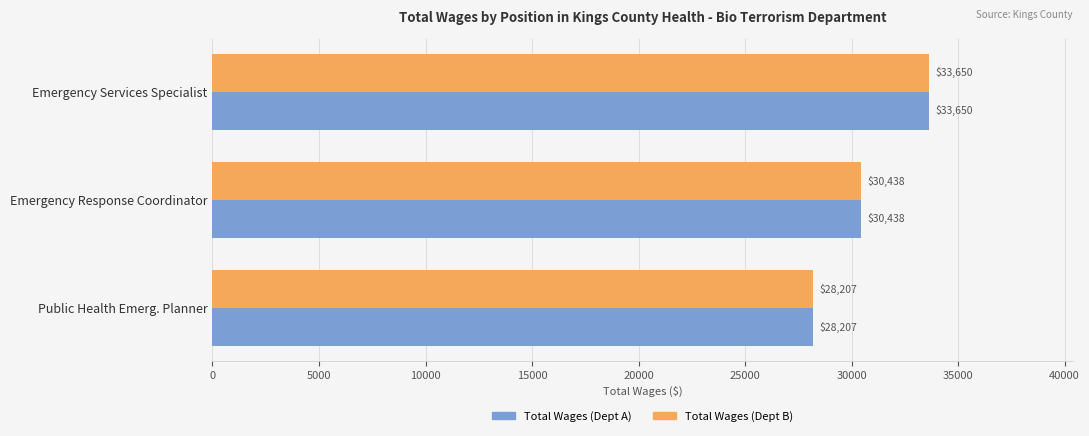

Is the value of Total Wages (Dept B) at Emergency Response Coordinator greater than the value of Total Wages (Dept A) at Public Health Emerg. Planner?

Yes